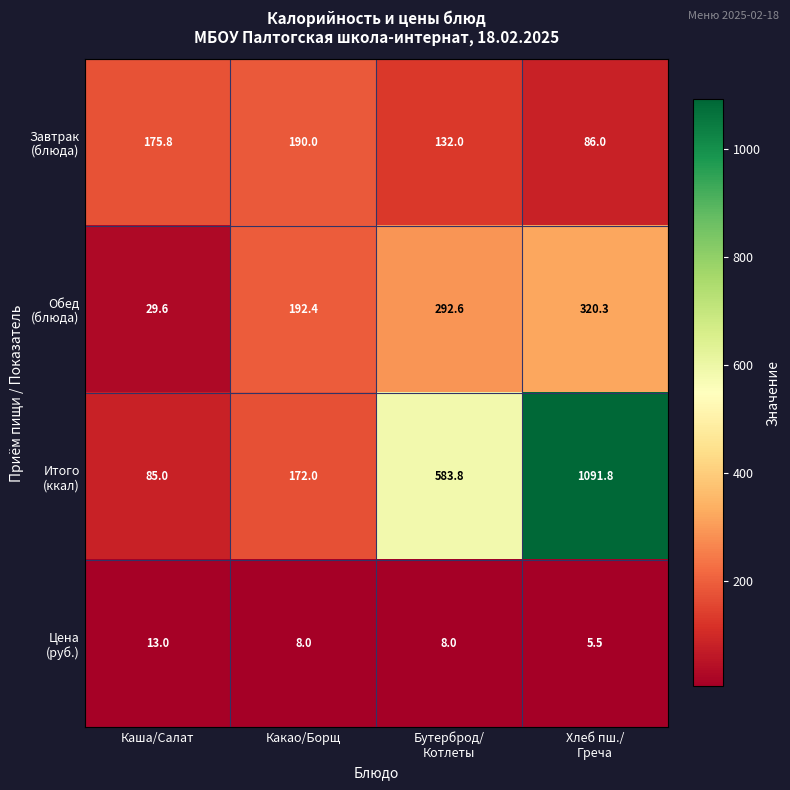

What is the total value across all series at Какао/Борщ?

562.4